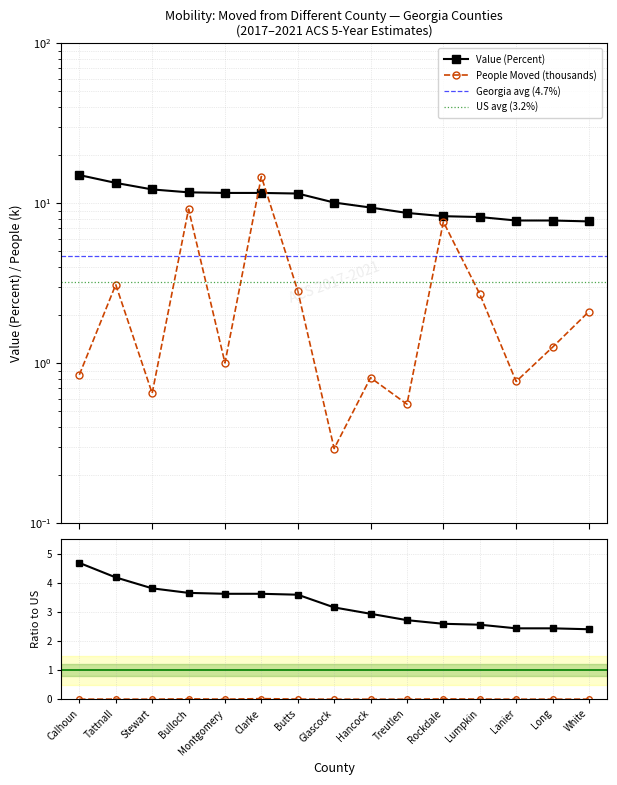

Between which two adjacent categories do Value (Percent) and People (Moved) first intersect?

Montgomery and Clarke